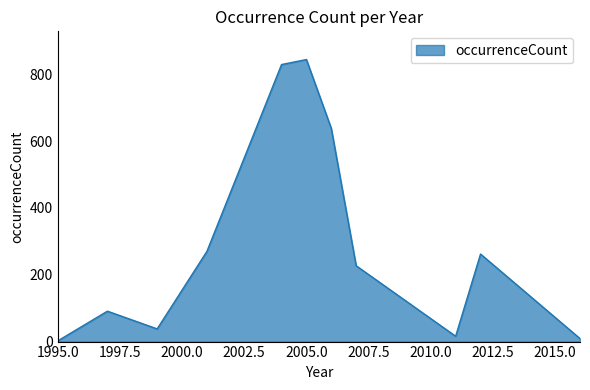

True or false: the data has more than 1 interior local peaks.

True